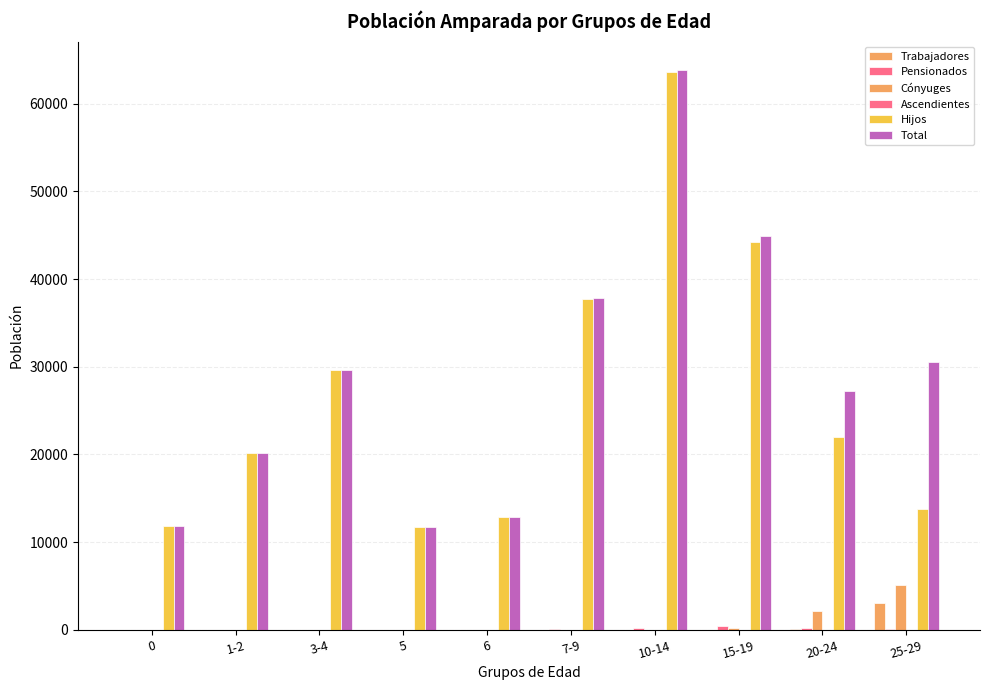

Does the chart contain stacked bars?

No